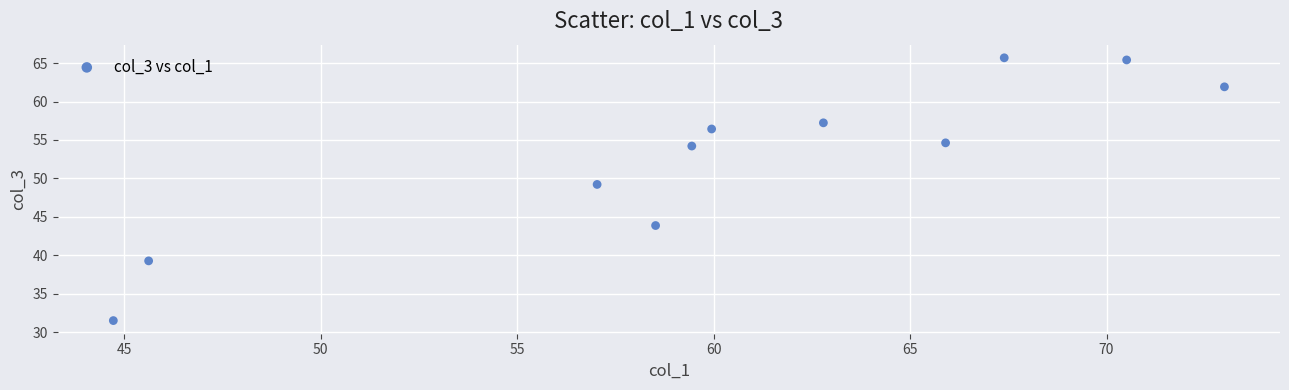

What is the average X value?

60.4